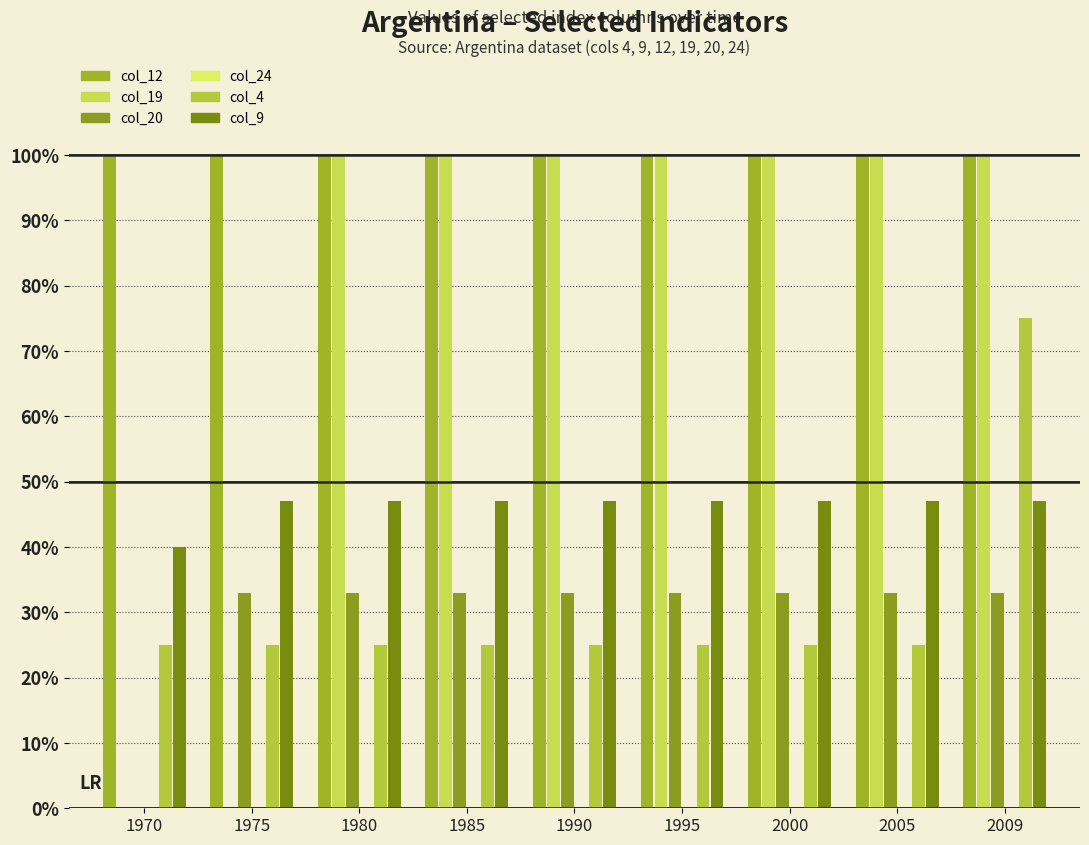

Which series has the largest total across all categories?

col_12